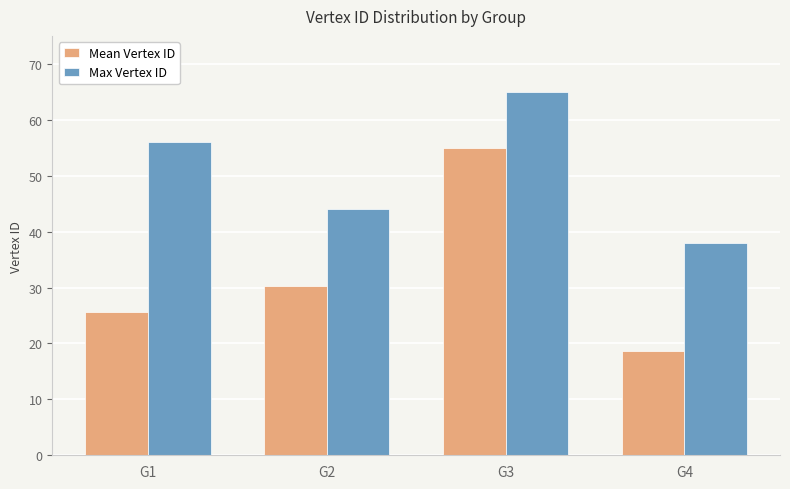

How many data points in Max Vertex ID are less than 56?

2